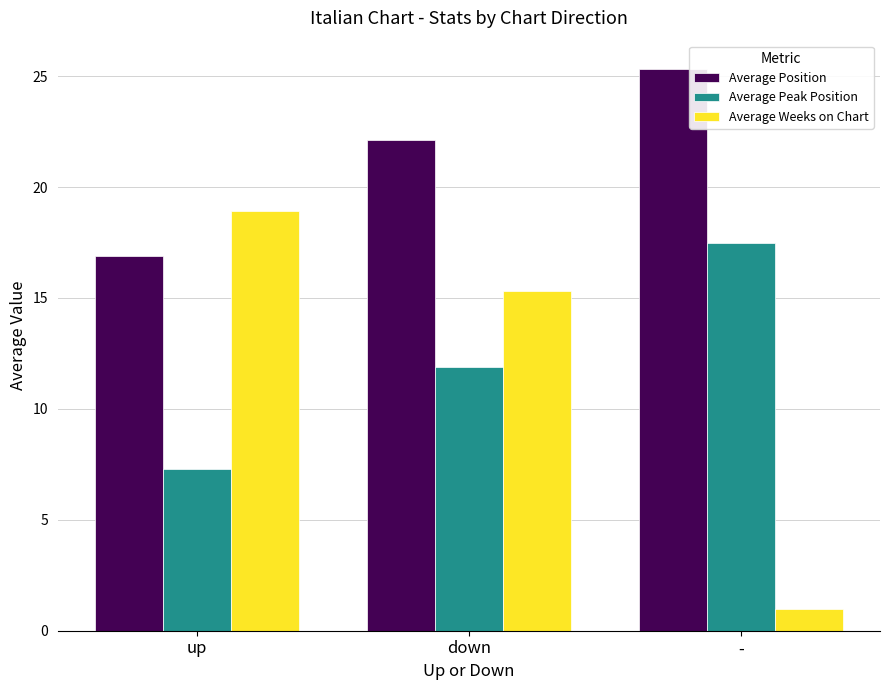

Between up and down, which series saw the biggest shift?

Average Position